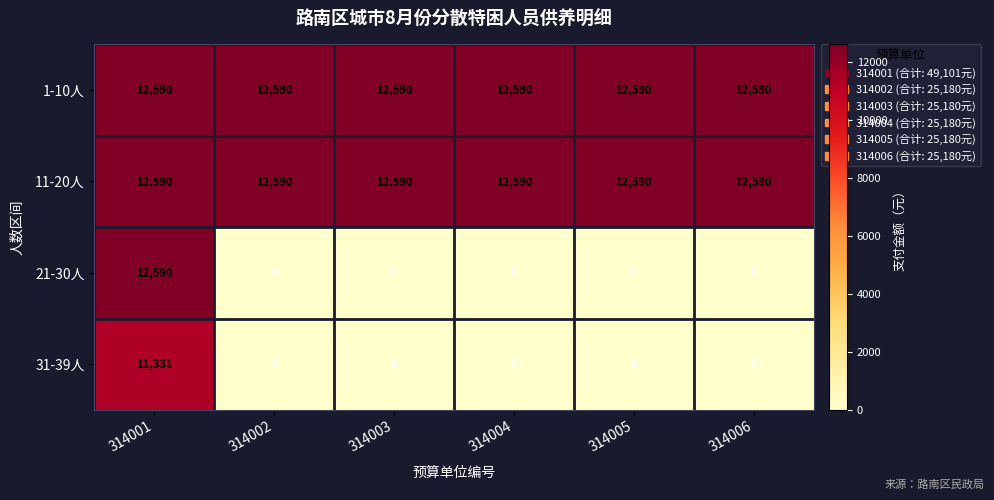

What is the total value across all series at 314002?

25180